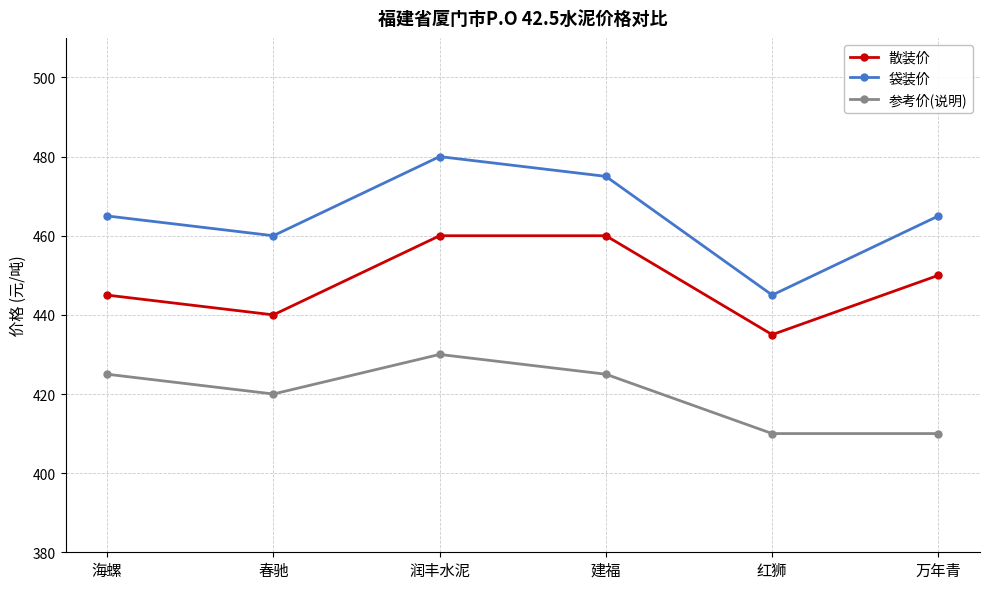

Count the 散装价 values in the range 440 to 460.

5